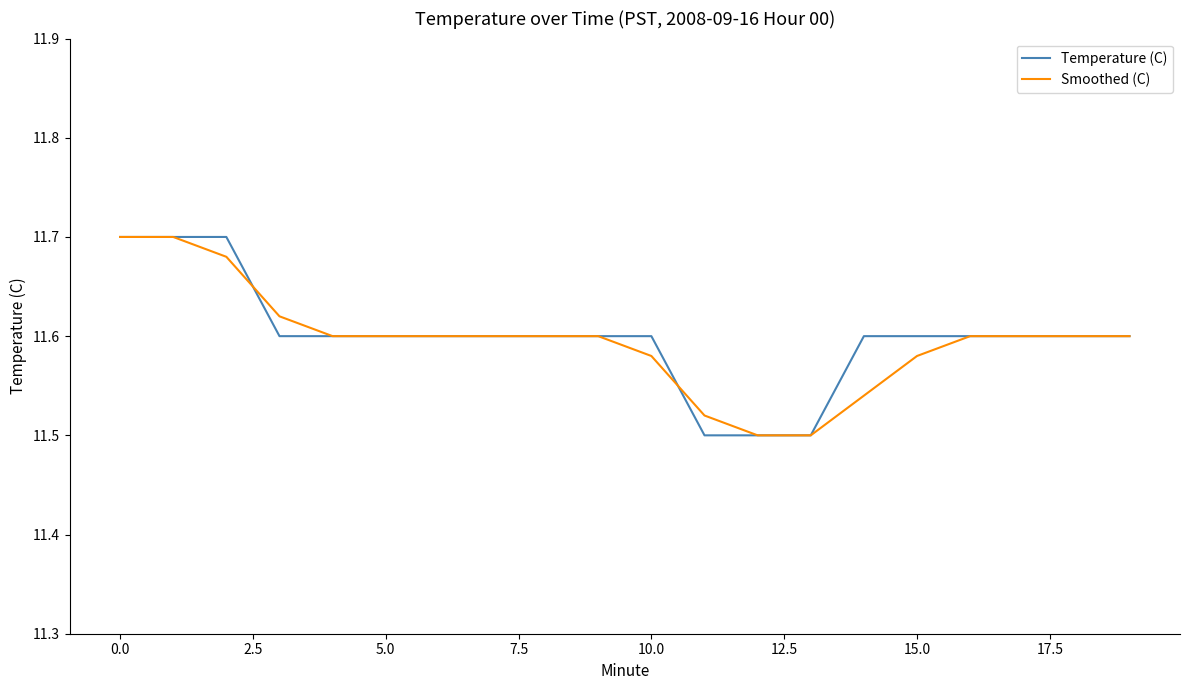

What is the difference between the maximum and minimum values in the Smoothed (C) series?

0.2